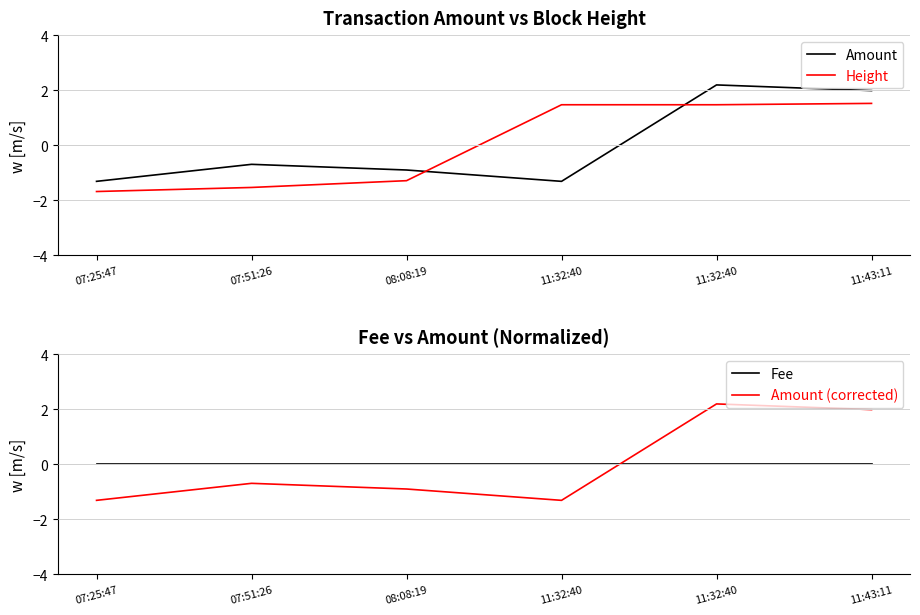

Which category has the highest value in the Fee series?

07:25:47